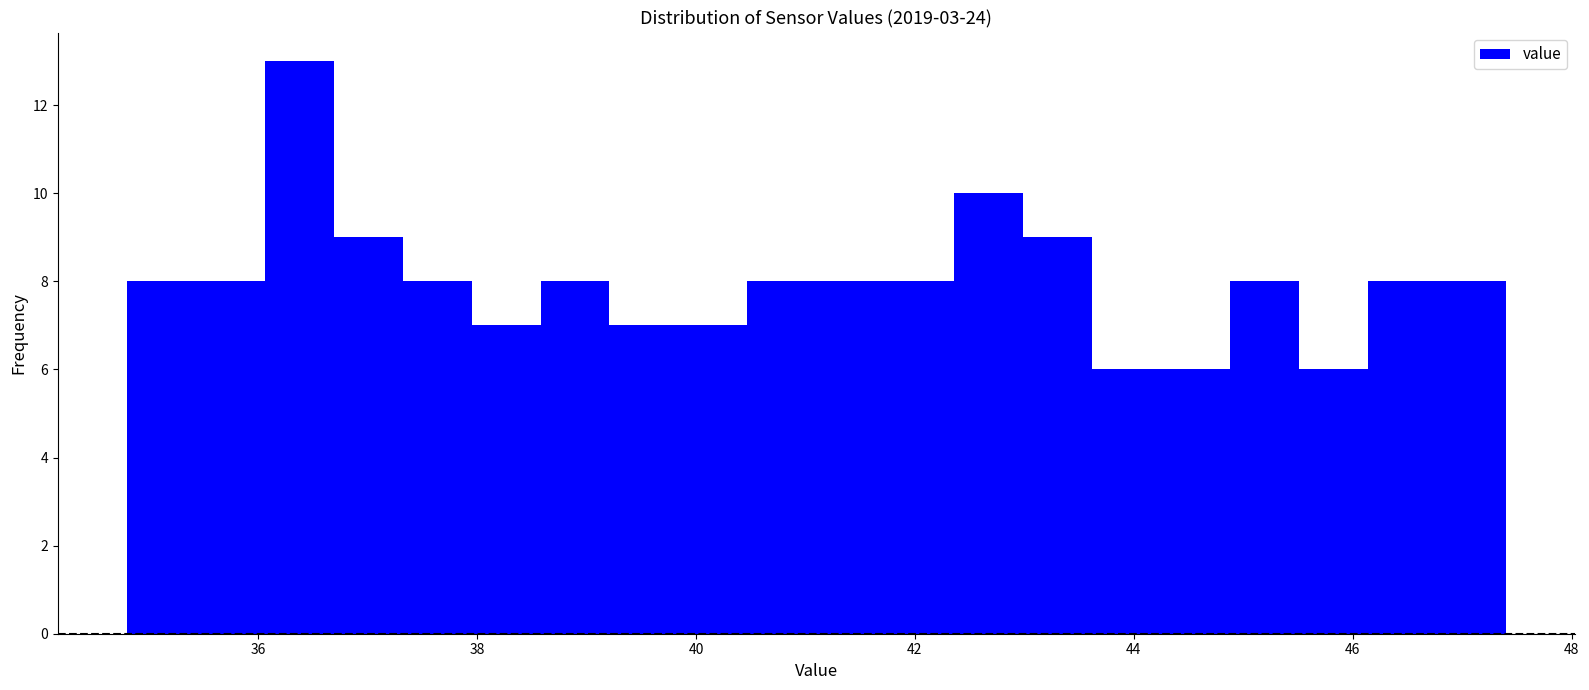

Around what value on the x-axis is the tallest bar? Give the approximate position of its centre, as read against the axis.

36.4